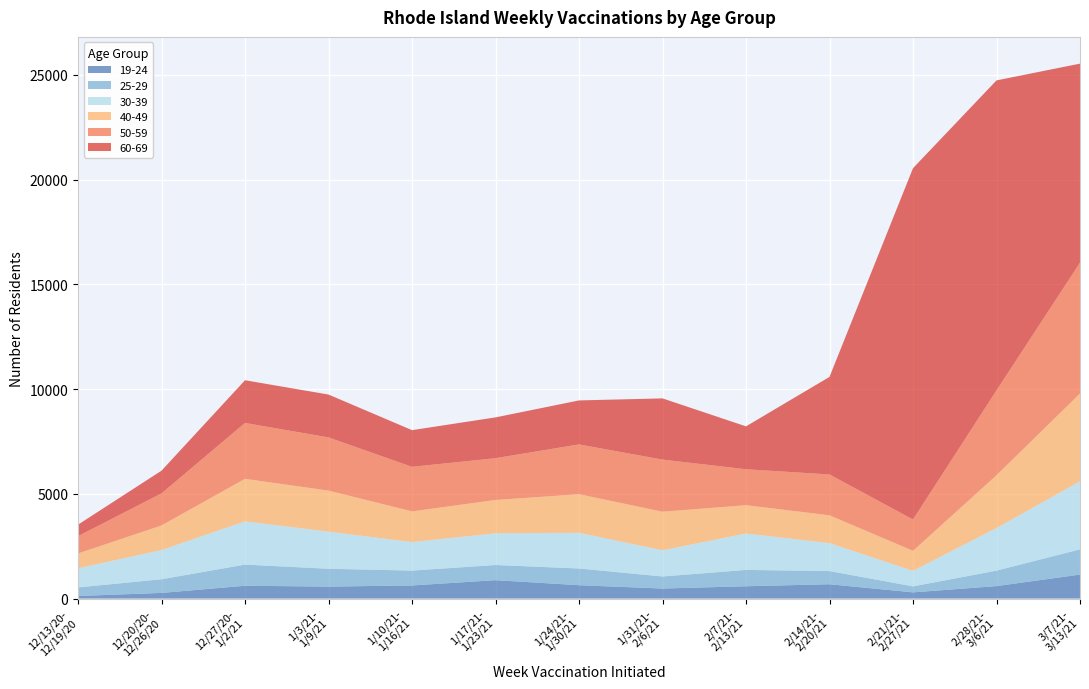

Reading left to right, extract all data points from this chart.

19-24: 12/13/20-12/19/20=123	12/20/20-12/26/20=269	12/27/20-1/2/21=612	1/3/21-1/9/21=571	1/10/21-1/16/21=626	1/17/21-1/23/21=878	1/24/21-1/30/21=638	1/31/21-2/6/21=479	2/7/21-2/13/21=588	2/14/21-2/20/21=684	2/21/21-2/27/21=296	2/28/21-3/6/21=595	3/7/21-3/13/21=1145
25-29: 12/13/20-12/19/20=409	12/20/20-12/26/20=653	12/27/20-1/2/21=1010	1/3/21-1/9/21=852	1/10/21-1/16/21=710	1/17/21-1/23/21=724	1/24/21-1/30/21=798	1/31/21-2/6/21=576	2/7/21-2/13/21=780	2/14/21-2/20/21=629	2/21/21-2/27/21=286	2/28/21-3/6/21=739	3/7/21-3/13/21=1204
30-39: 12/13/20-12/19/20=913	12/20/20-12/26/20=1396	12/27/20-1/2/21=2065	1/3/21-1/9/21=1771	1/10/21-1/16/21=1362	1/17/21-1/23/21=1513	1/24/21-1/30/21=1704	1/31/21-2/6/21=1250	2/7/21-2/13/21=1738	2/14/21-2/20/21=1334	2/21/21-2/27/21=742	2/28/21-3/6/21=2033	3/7/21-3/13/21=3248
40-49: 12/13/20-12/19/20=708	12/20/20-12/26/20=1172	12/27/20-1/2/21=2029	1/3/21-1/9/21=1959	1/10/21-1/16/21=1464	1/17/21-1/23/21=1591	1/24/21-1/30/21=1841	1/31/21-2/6/21=1841	2/7/21-2/13/21=1351	2/14/21-2/20/21=1328	2/21/21-2/27/21=954	2/28/21-3/6/21=2519	3/7/21-3/13/21=4191
50-59: 12/13/20-12/19/20=827	12/20/20-12/26/20=1531	12/27/20-1/2/21=2668	1/3/21-1/9/21=2540	1/10/21-1/16/21=2127	1/17/21-1/23/21=1996	1/24/21-1/30/21=2378	1/31/21-2/6/21=2488	2/7/21-2/13/21=1716	2/14/21-2/20/21=1950	2/21/21-2/27/21=1496	2/28/21-3/6/21=4053	3/7/21-3/13/21=6247
60-69: 12/13/20-12/19/20=548	12/20/20-12/26/20=1085	12/27/20-1/2/21=2038	1/3/21-1/9/21=2046	1/10/21-1/16/21=1751	1/17/21-1/23/21=1947	1/24/21-1/30/21=2100	1/31/21-2/6/21=2922	2/7/21-2/13/21=2048	2/14/21-2/20/21=4657	2/21/21-2/27/21=16772	2/28/21-3/6/21=14798	3/7/21-3/13/21=9502